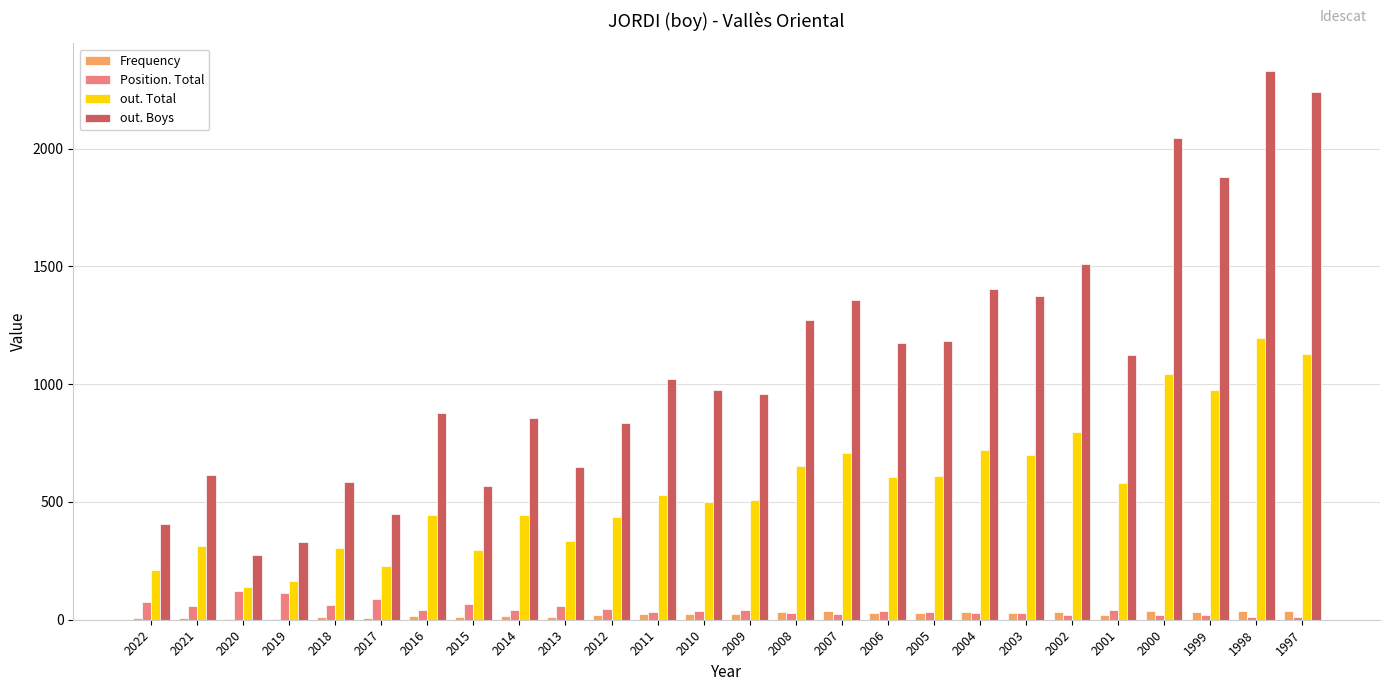

The value of out. Total at 1999 is 976. True or false?

True